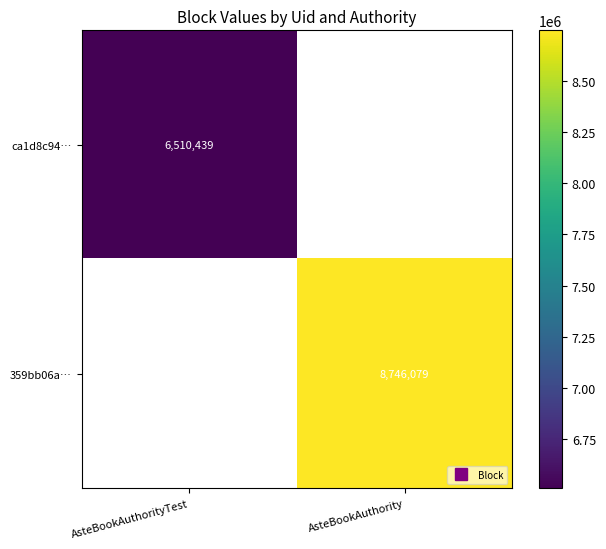

At which label is ca1d8c94… closest to 6510439?

AsteBookAuthorityTest